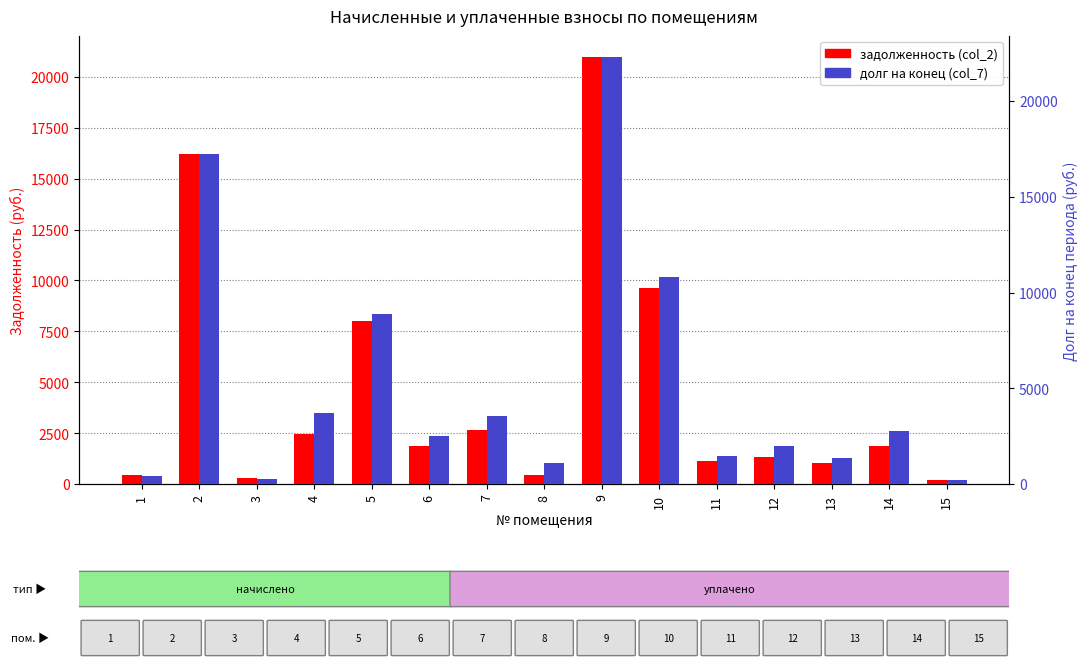

The value of задолженность (col_2) at 10 is 9631.3. True or false?

True